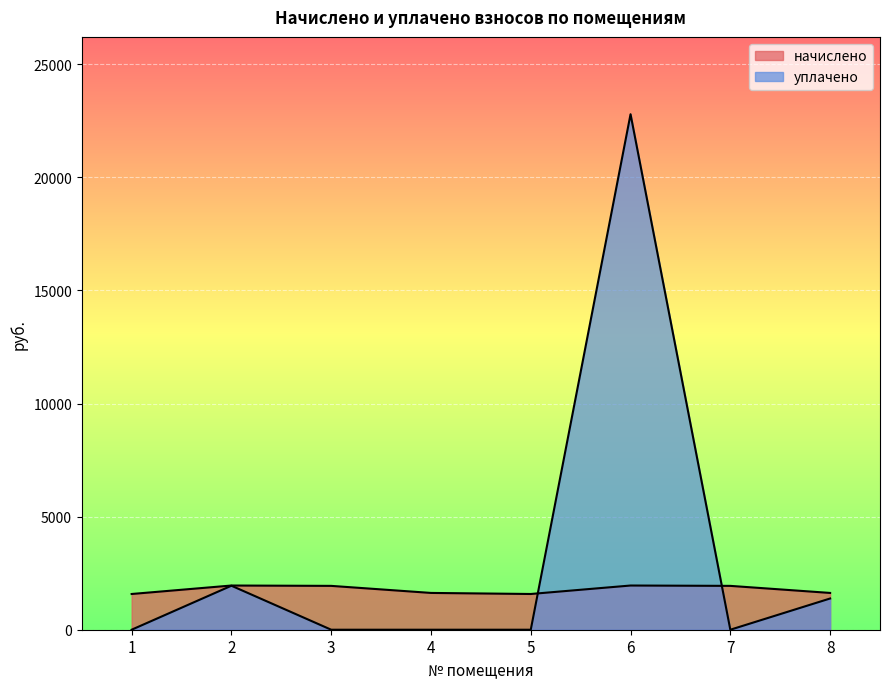

Rank the series by their average value, from highest to lowest.

уплачено, начислено